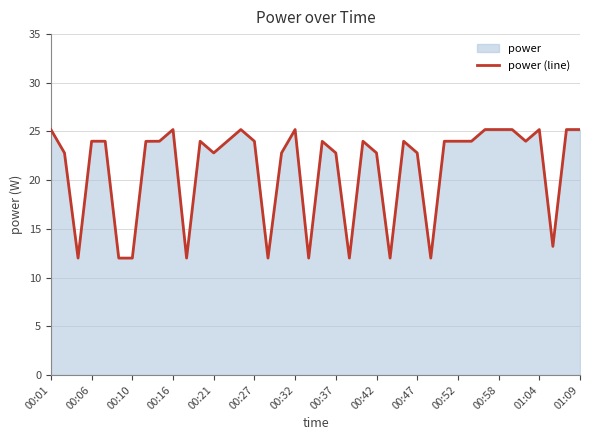

Does the chart have visible grid lines?

Yes